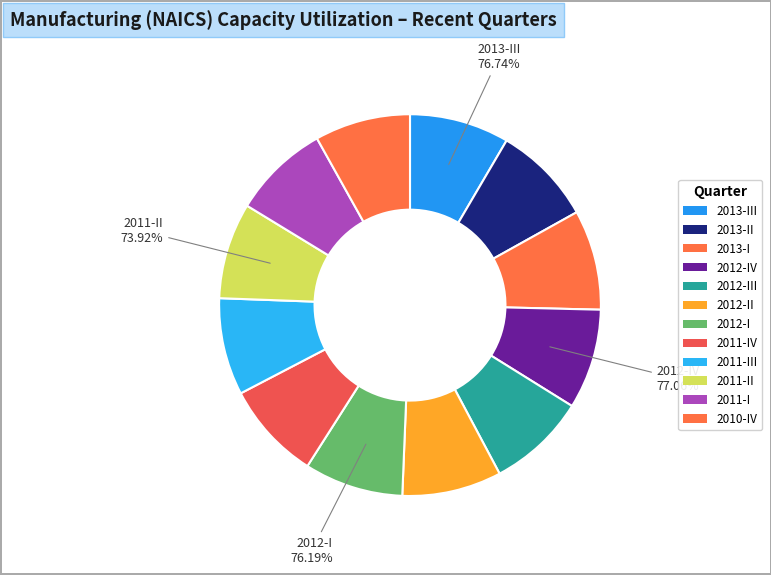

What is the change in value from 2013-III to 2011-II?

-2.8